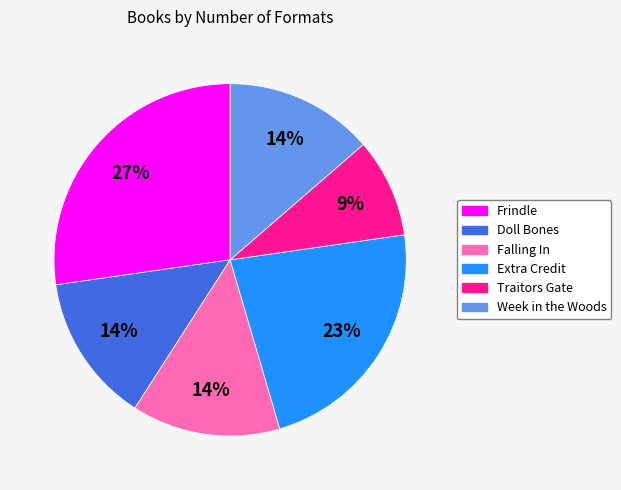

Does Falling In account for over 50% of the chart?

No